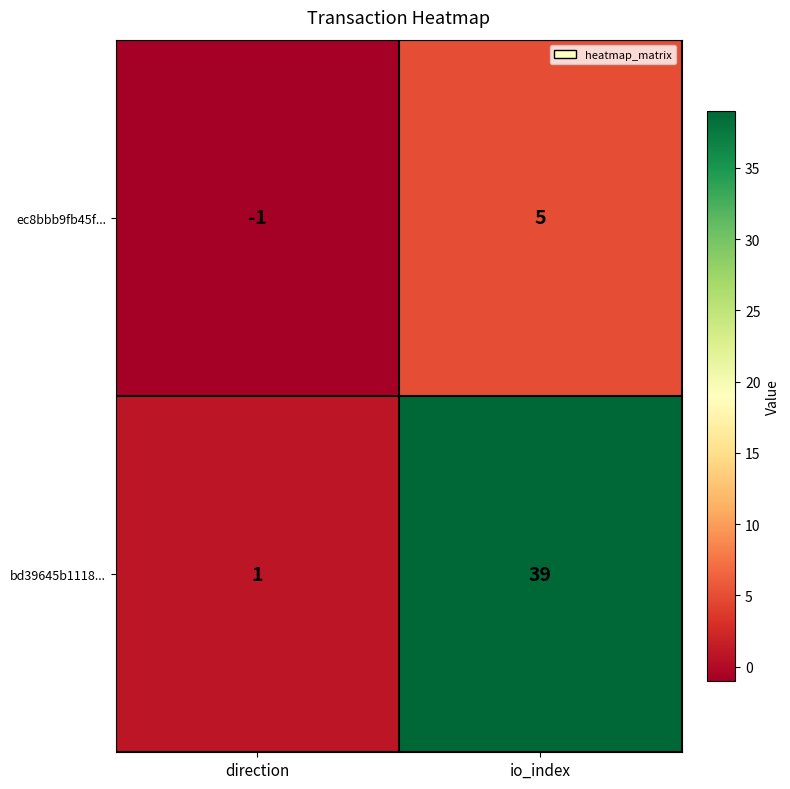

Reading left to right, extract all data points from this chart.

ec8bbb9fb45f...: direction=-1	io_index=5
bd39645b1118...: direction=1	io_index=39